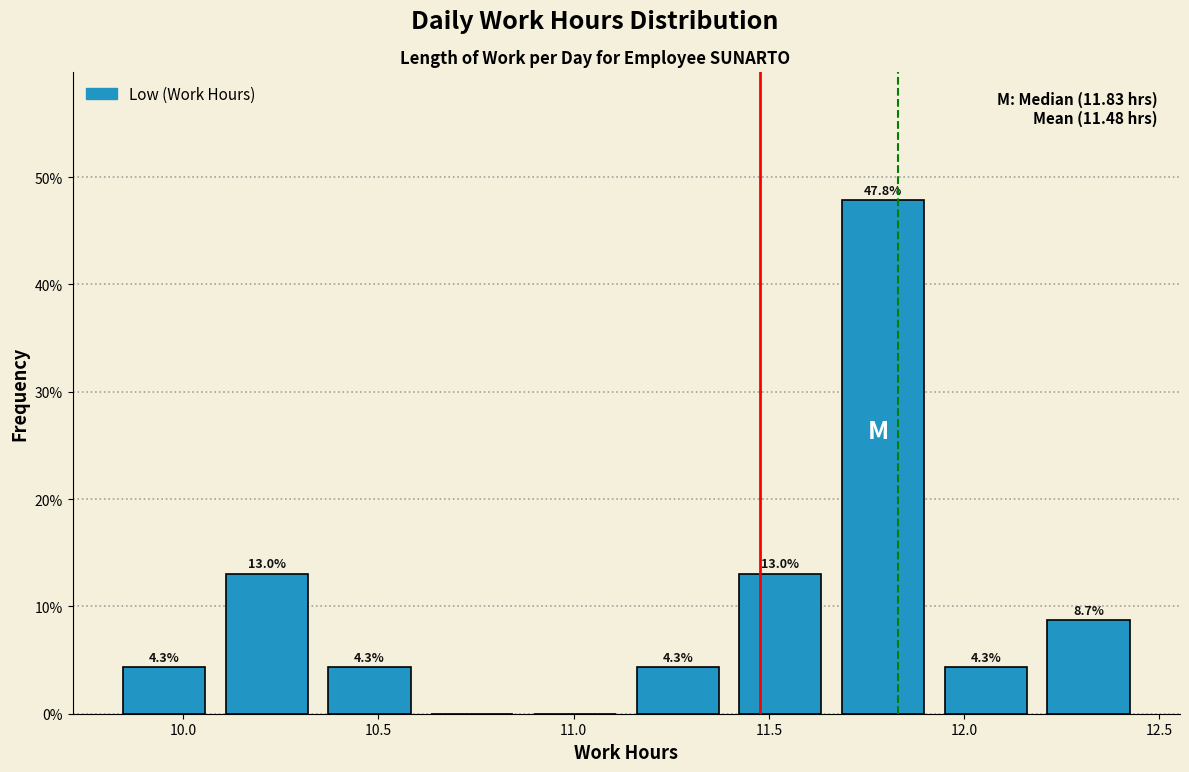

Over which range of the x-axis is the bar tallest?

11.65 to 11.90